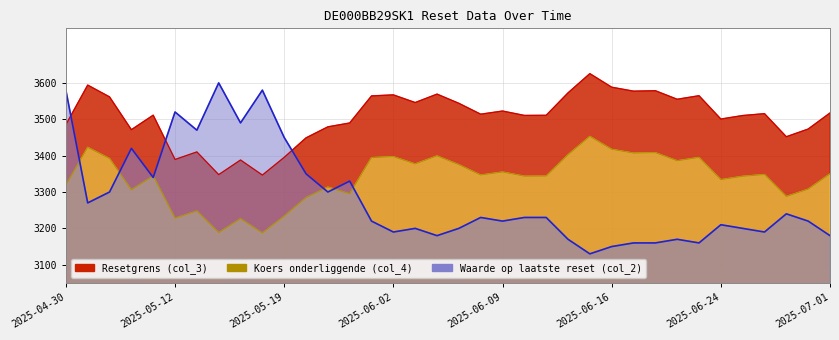

Read the Waarde op laatste reset (col_2) value at 2025-06-11.

3230.0